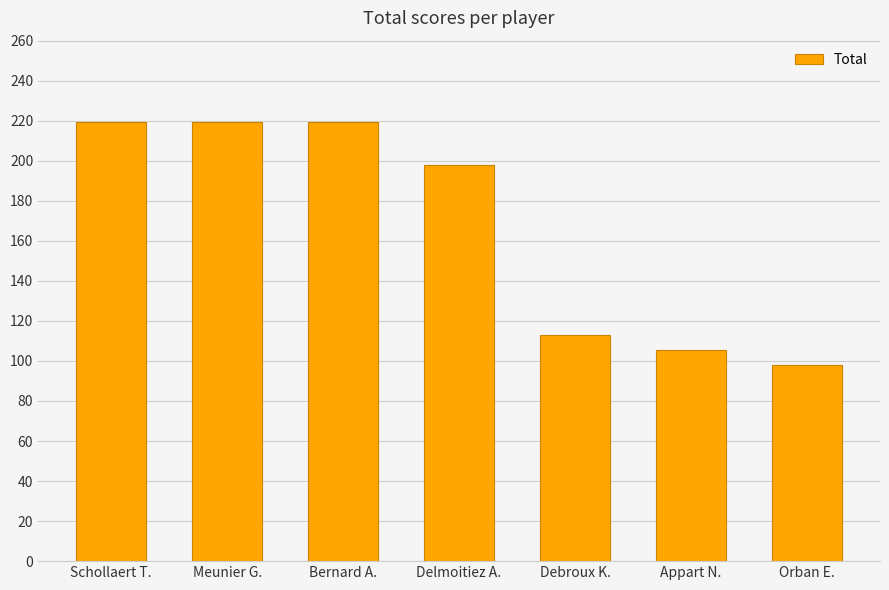

What is the label of the 7th bar from the right?

Schollaert T.